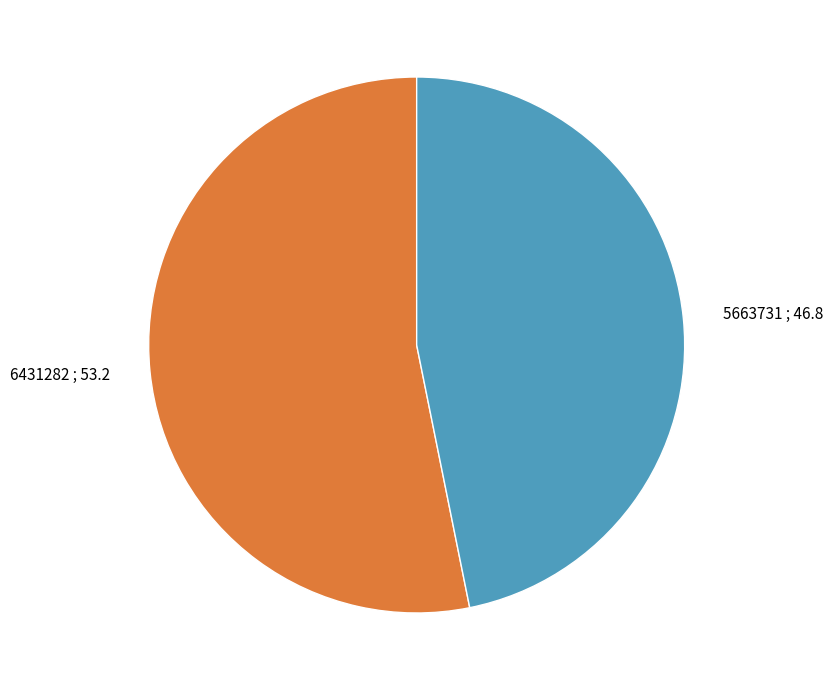

Approximately how many times larger is the value at 5663731 compared to 6431282?

0.9